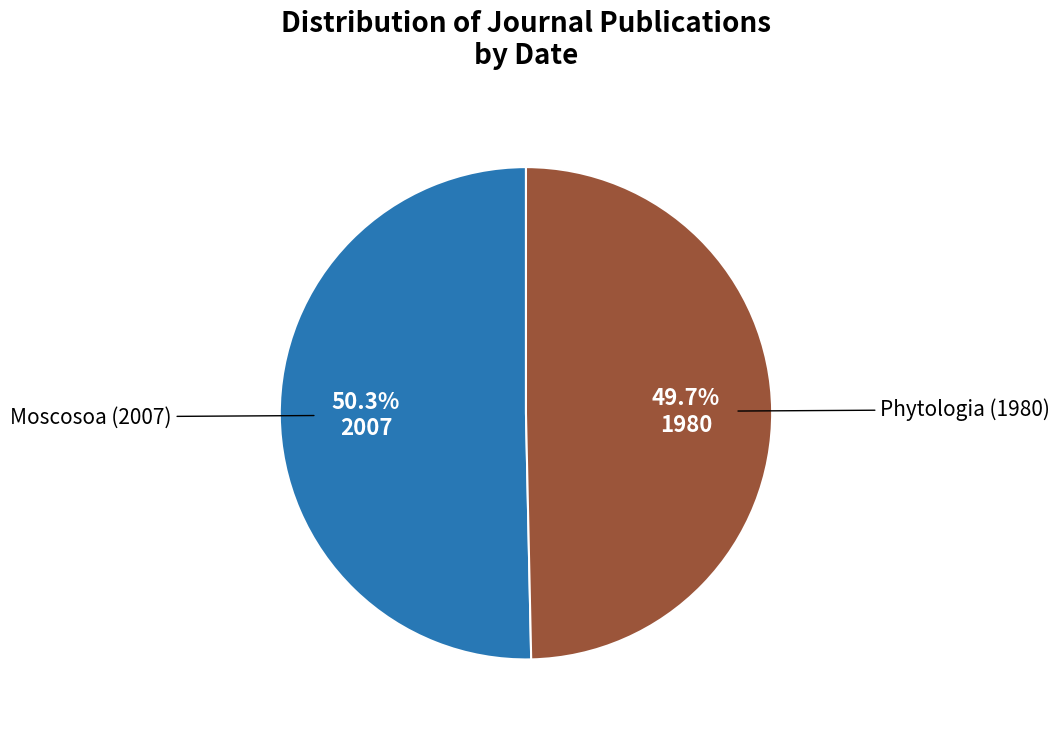

How many slices are in this pie chart?

2